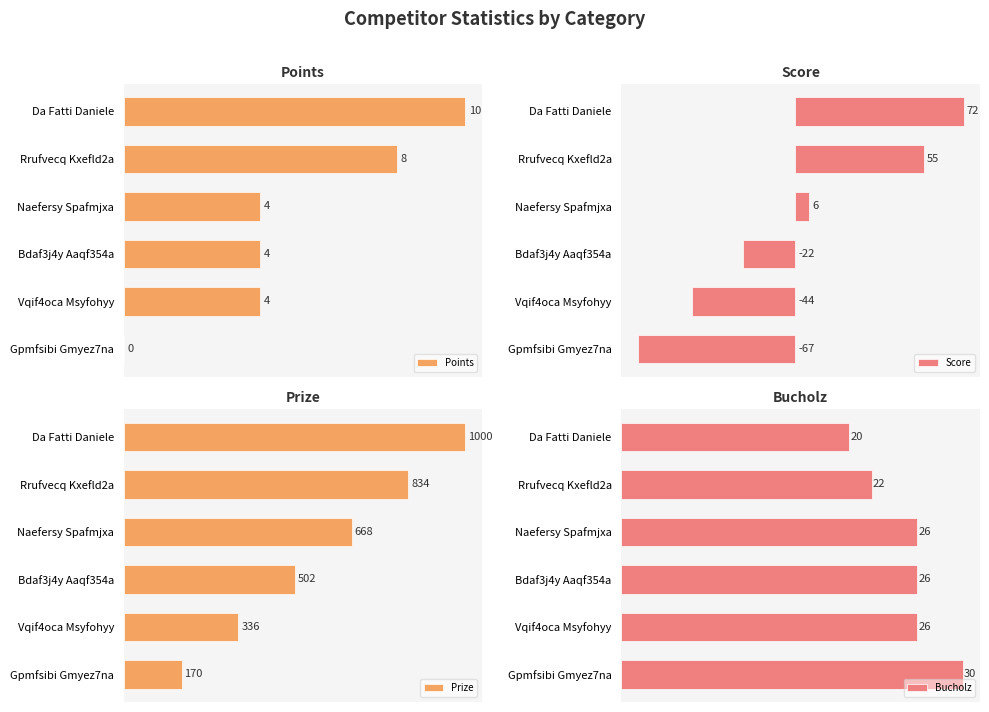

What is the sum of all Points values?

30